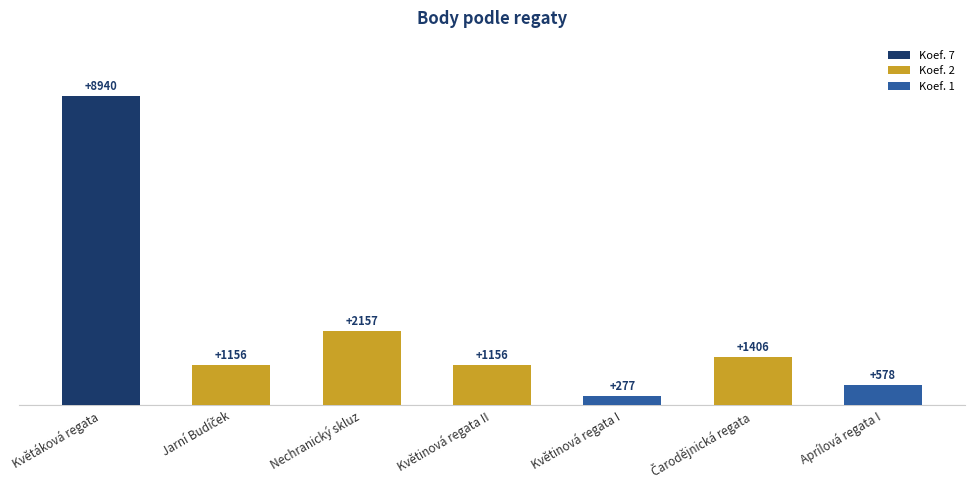

What is the sum of all values?

15670